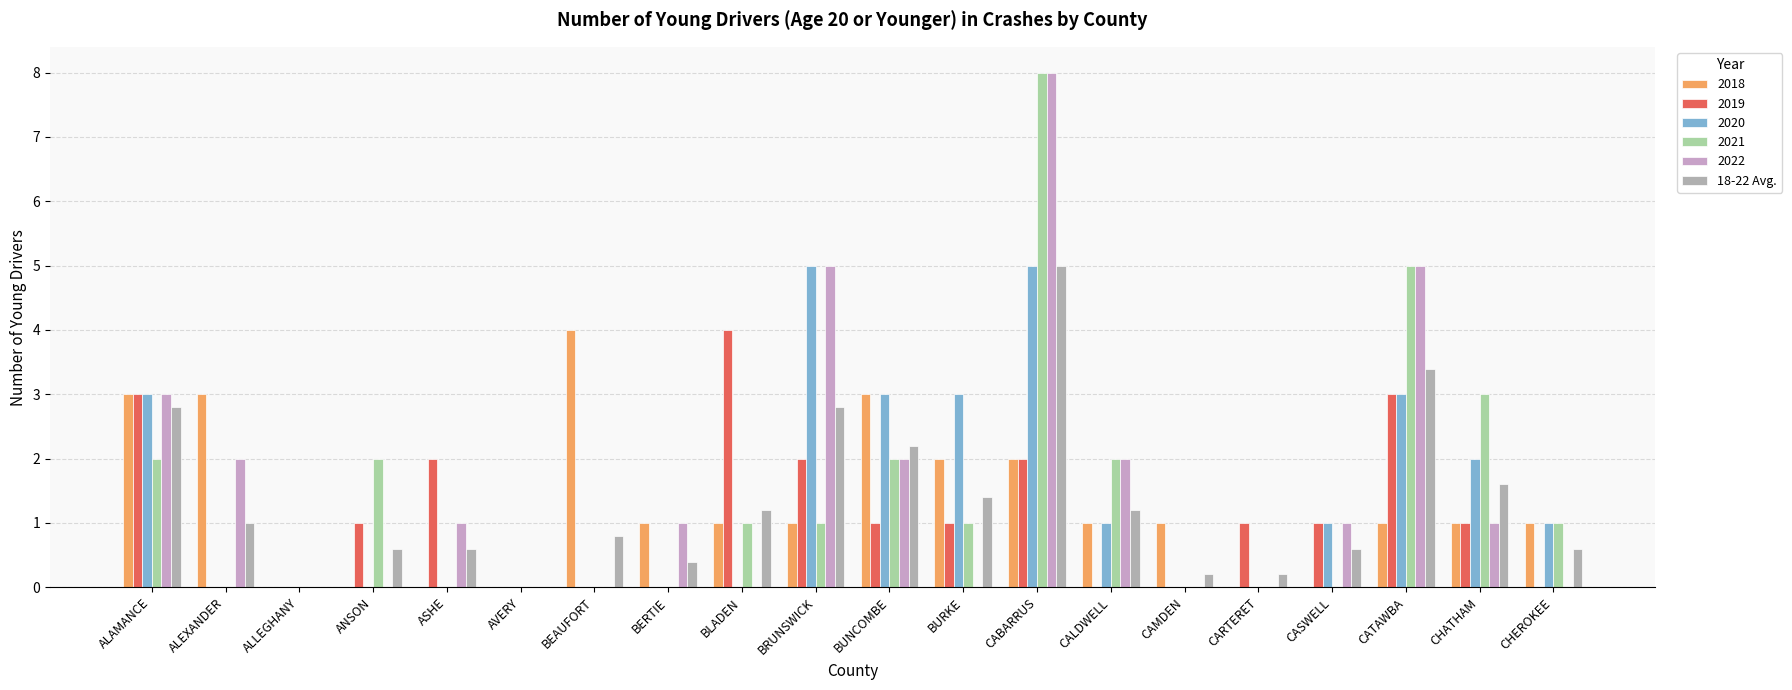

How many categories are shown in the chart?

20